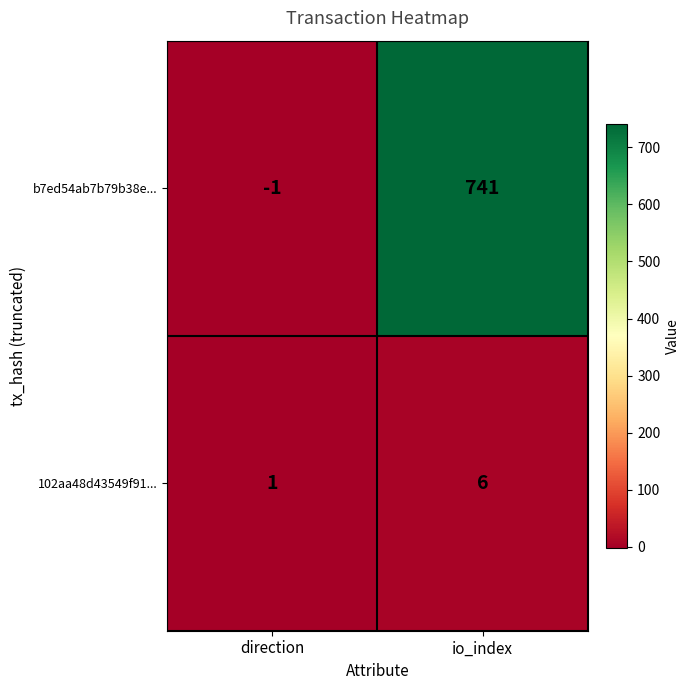

Which series has the largest range (max minus min)?

b7ed54ab7b79b38e...